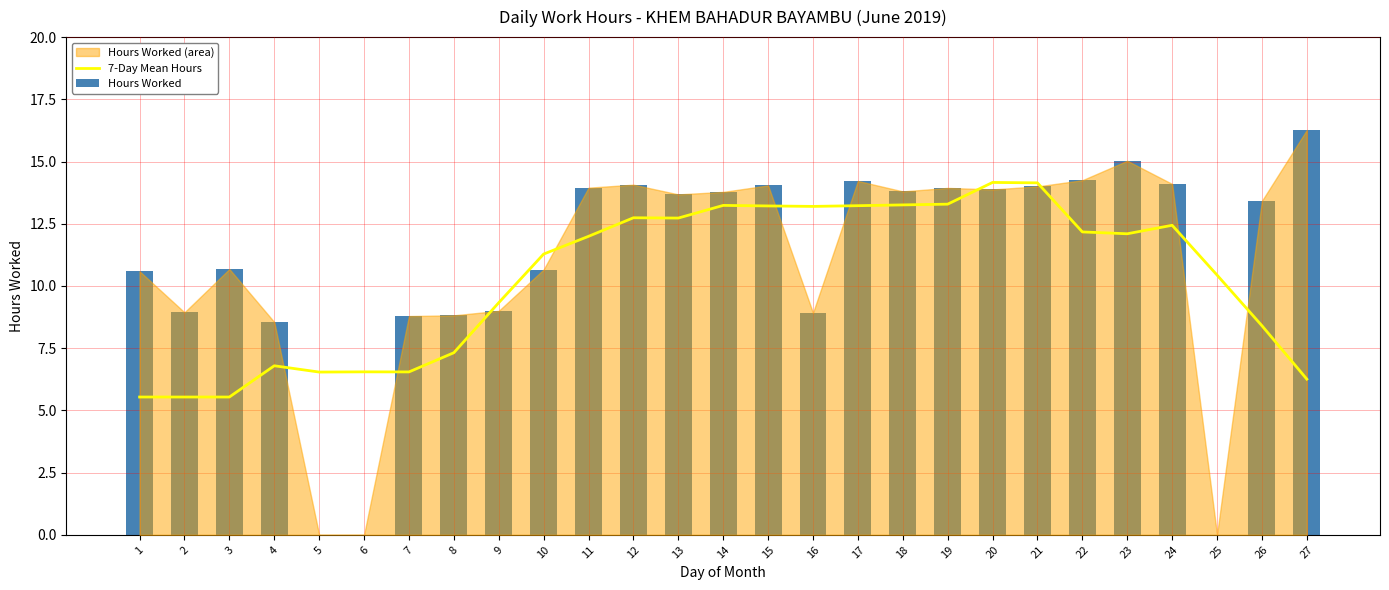

Which category has the lowest value across all series?

5